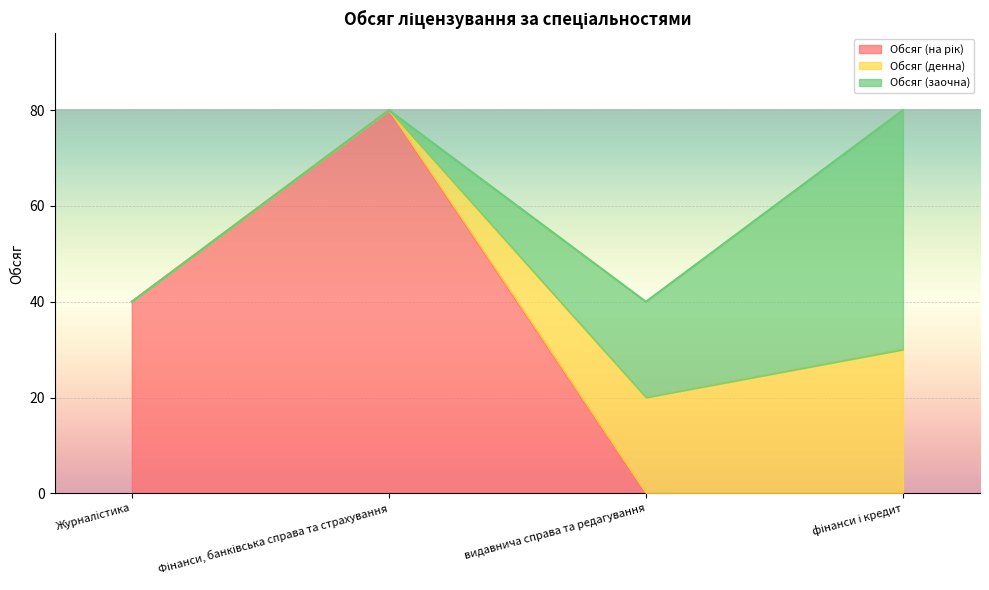

What is the difference between the second highest and minimum values in the Обсяг (заочна) series?

20